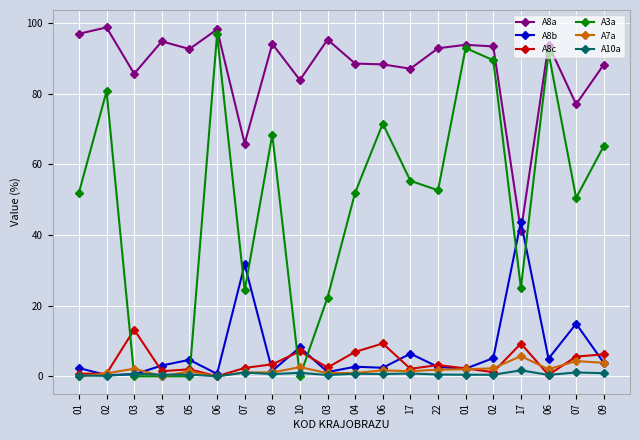

What are all the series names shown in the legend?

A8a, A8b, A8c, A3a, A7a, A10a